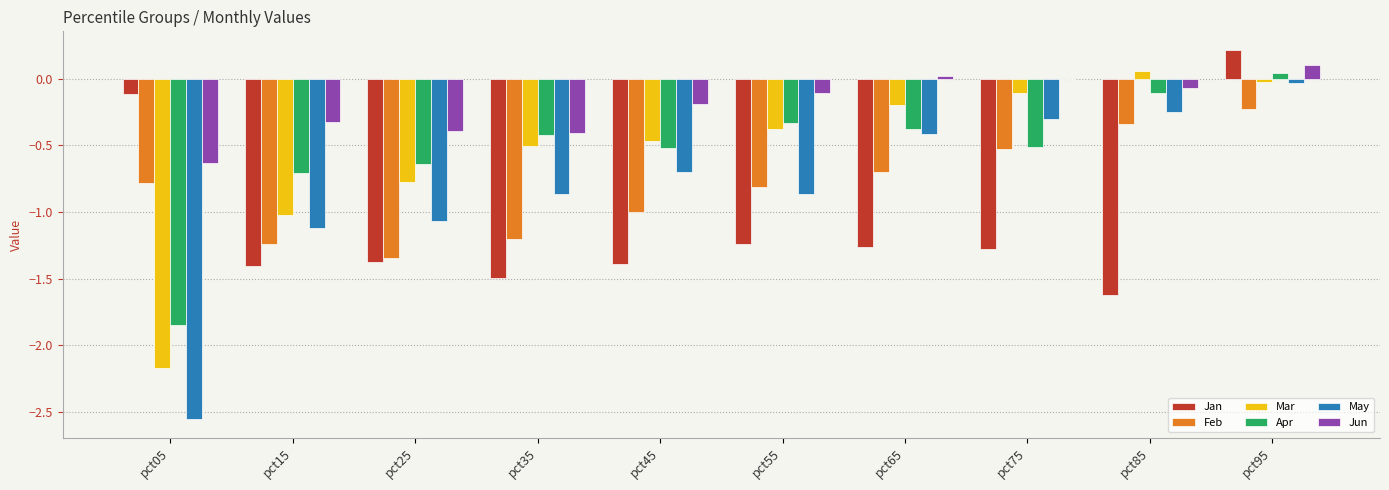

True or false: Jan has a value of -1.4 at pct45.

True